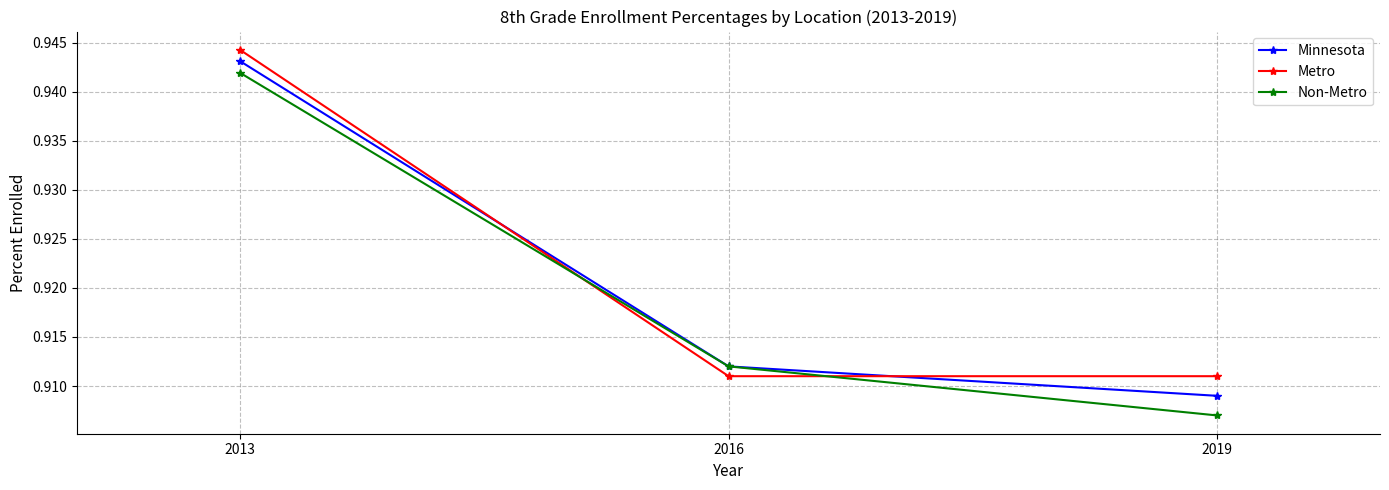

Rank the series by their maximum value, from highest to lowest.

Metro, Minnesota, Non-Metro